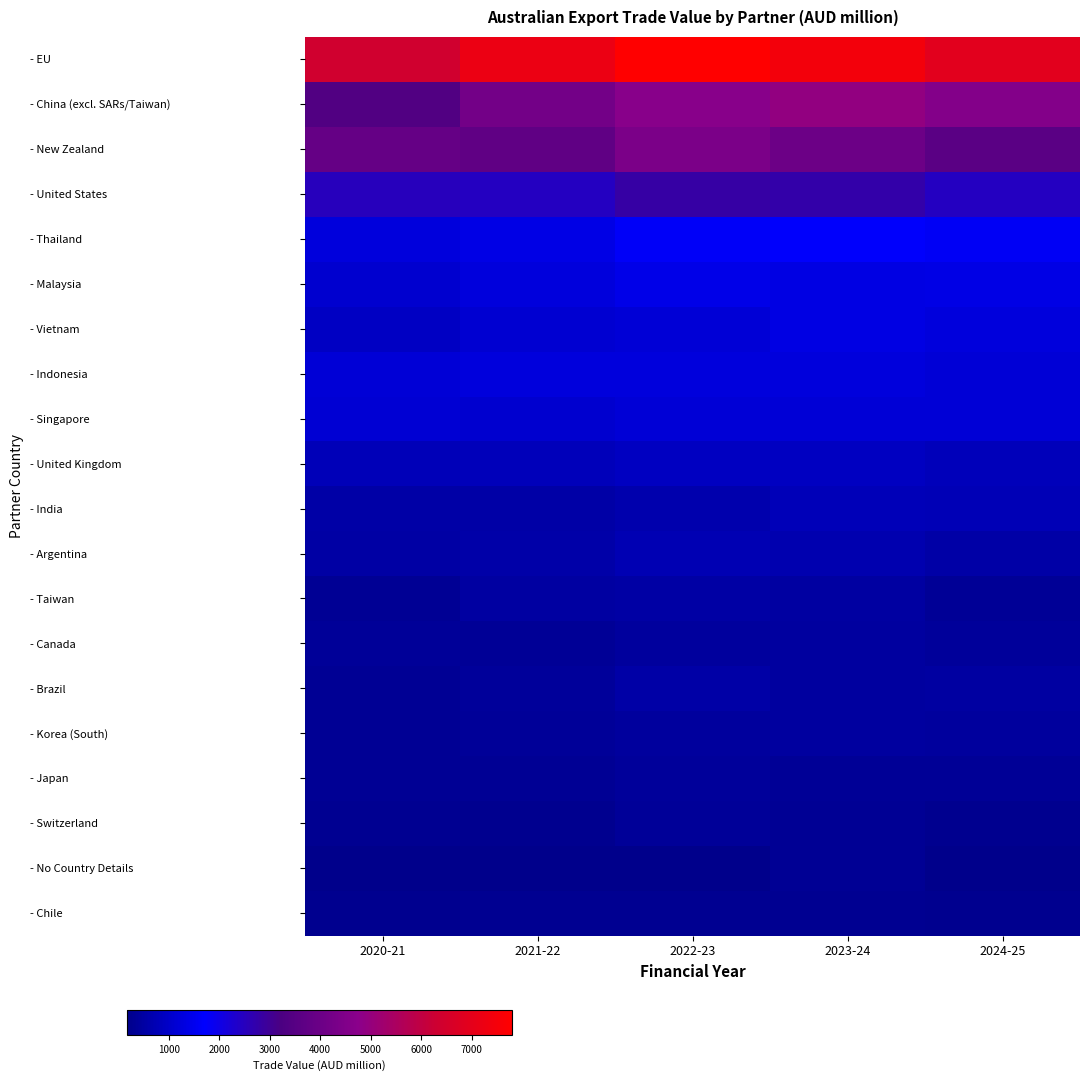

Count the number of categories in the chart.

5